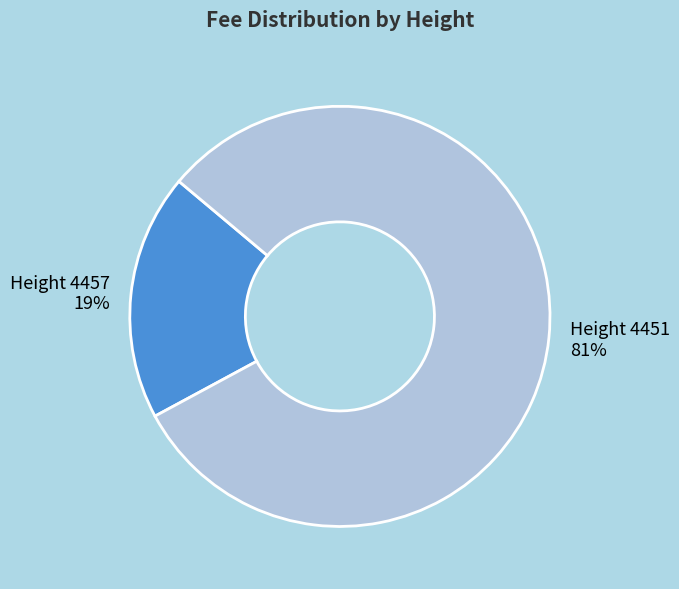

Which slice is the largest?

Height 4451